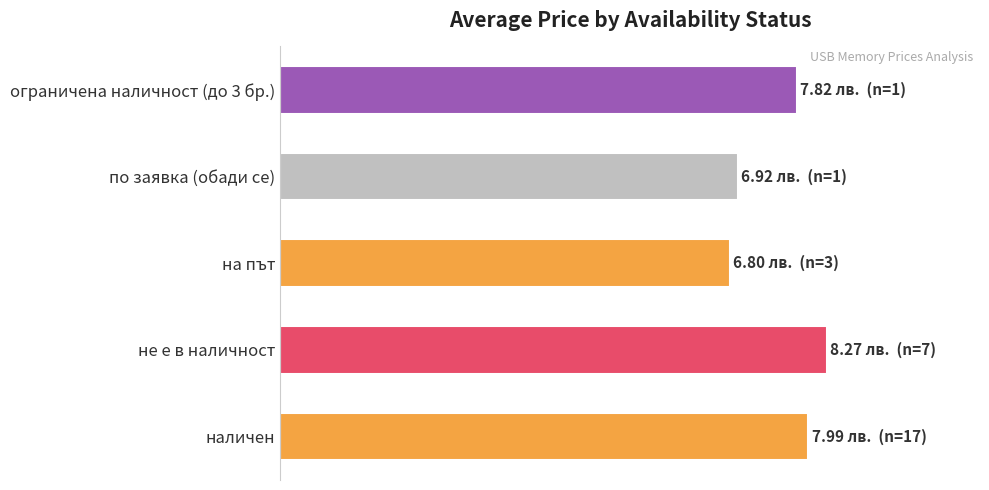

Does the chart contain any negative values?

No